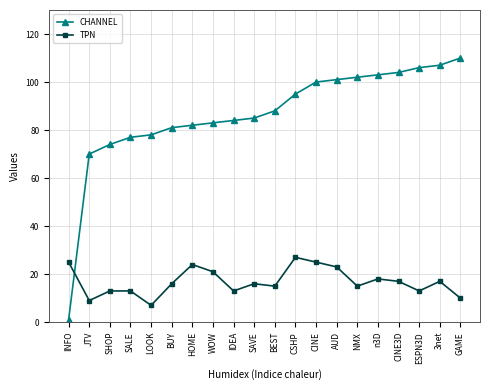

At INFO, list the series in order from largest to smallest.

TPN, CHANNEL